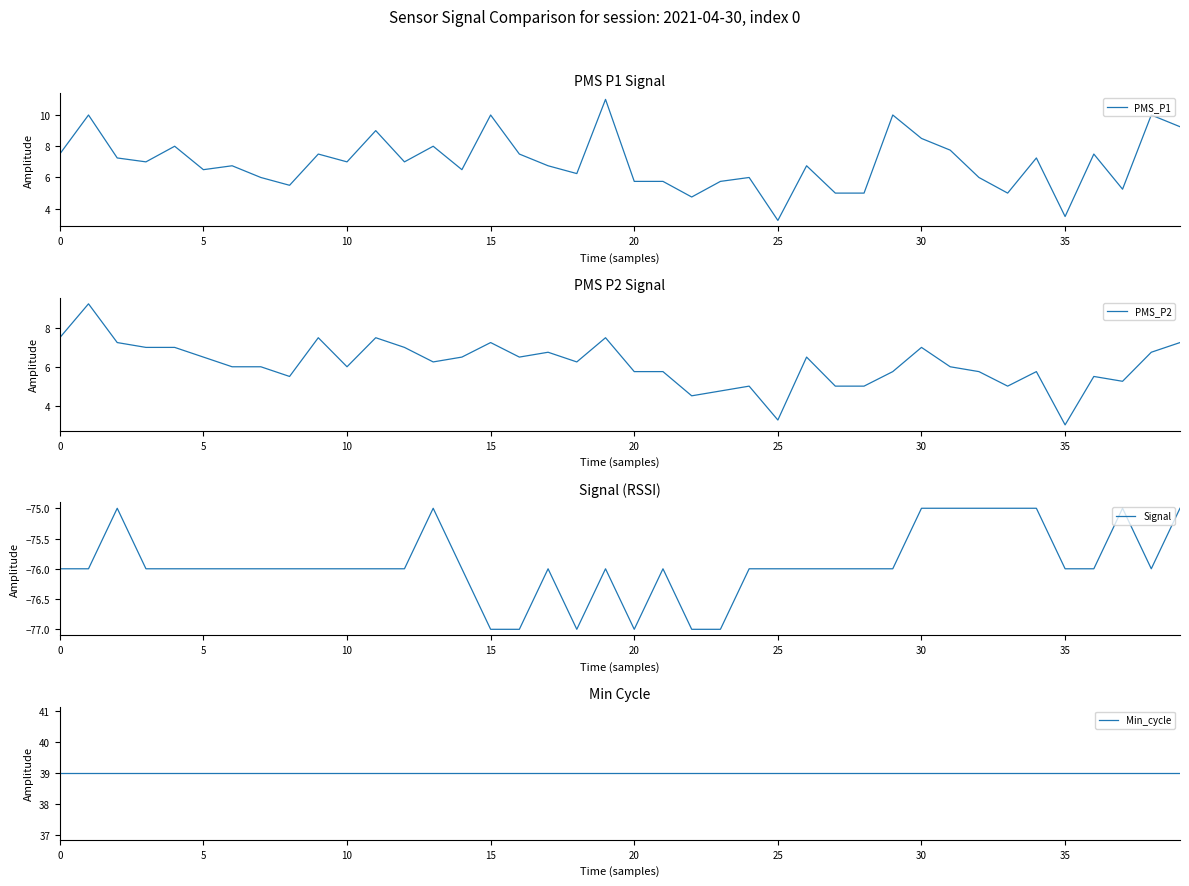

True or false: PMS_P2 and Signal cross at least once.

False